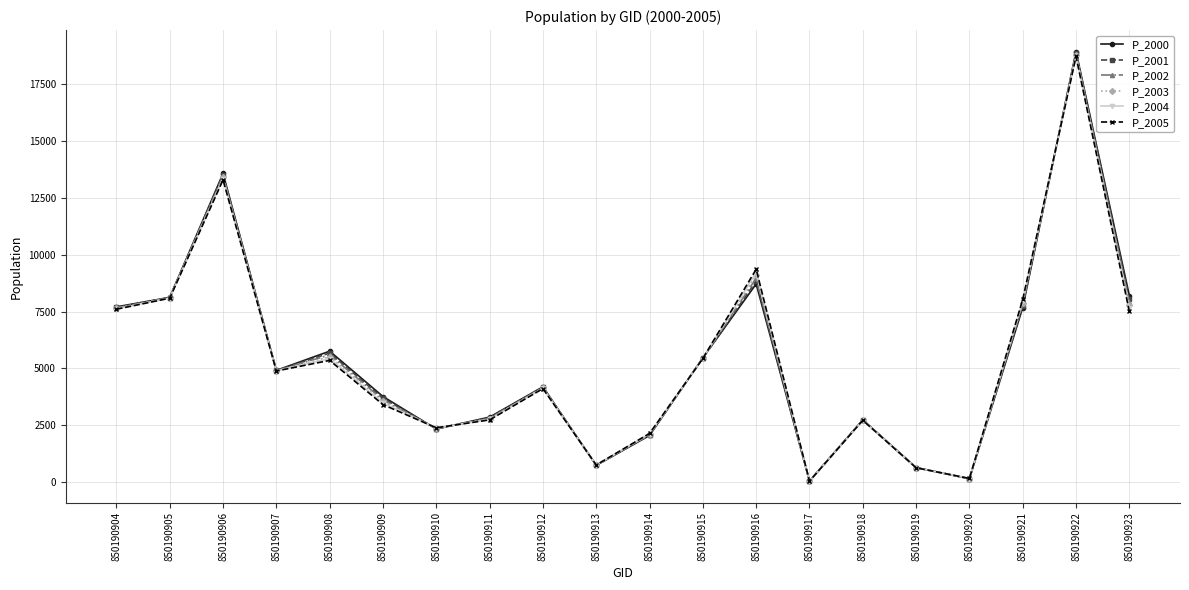

What is the minimum value shown in the chart?

54.9